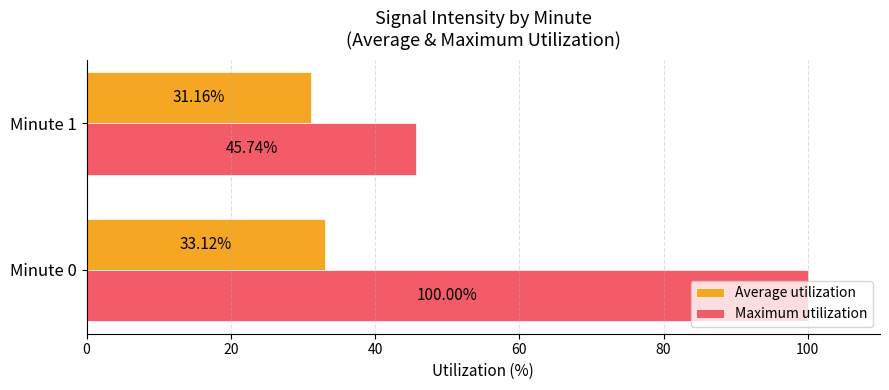

Which series has the widest spread of values?

Maximum utilization